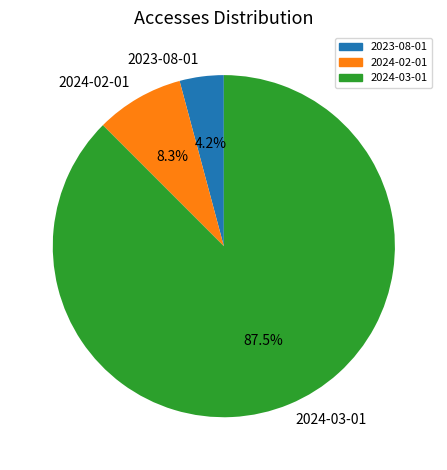

Combined, do 2024-03-01 and 2023-08-01 account for over 50%?

Yes